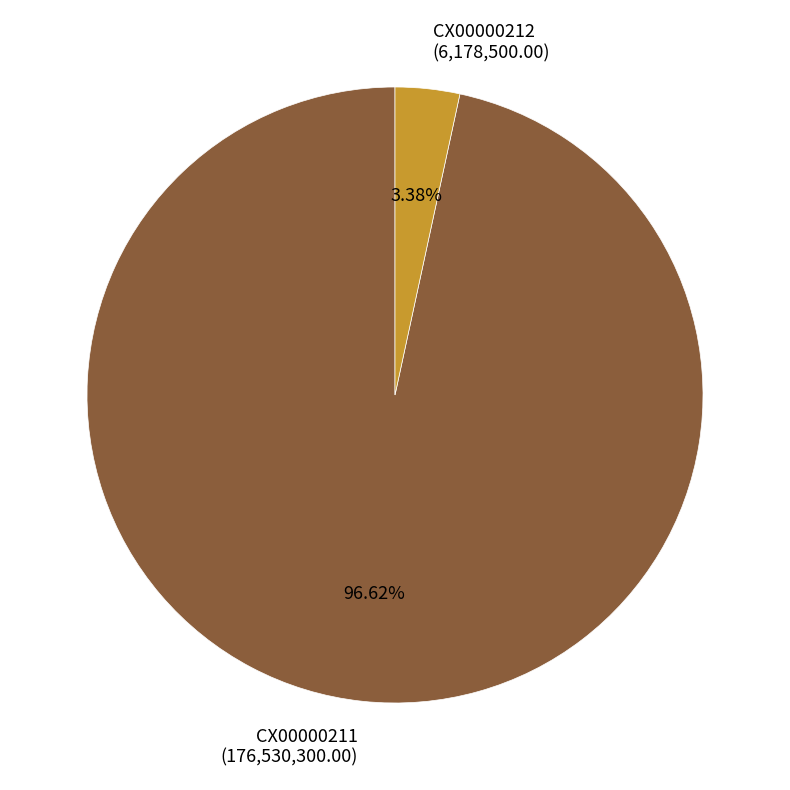

True or false: CX00000211 accounts for 97% of the total.

True